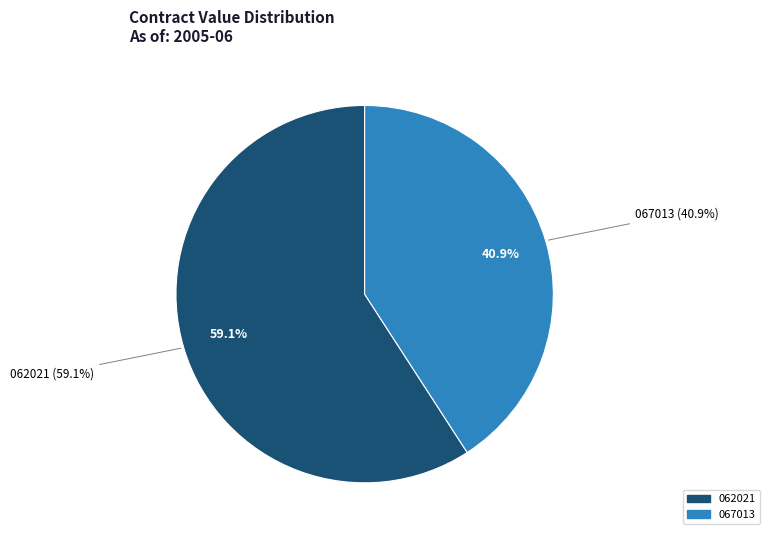

To the nearest percent, what is the difference between the largest and smallest slice percentages?

18%